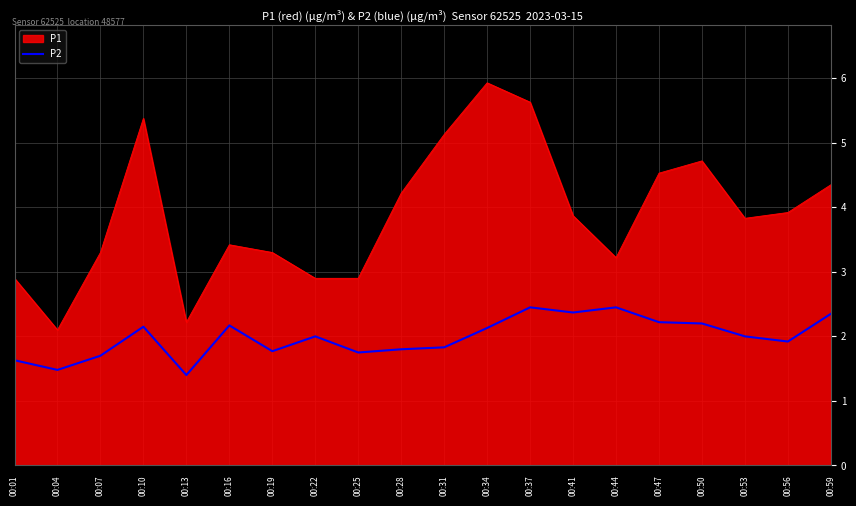

Which label corresponds to the largest value in the chart?

00:34